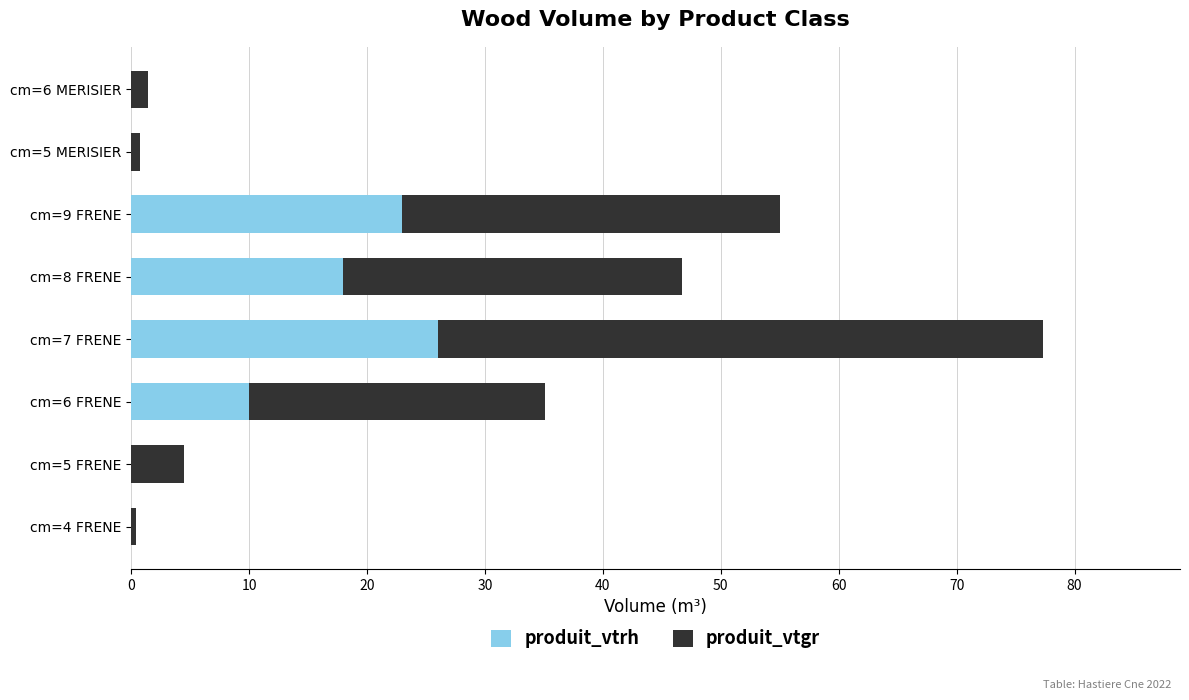

What are all the series names shown in the legend?

produit_vtrh, produit_vtgr